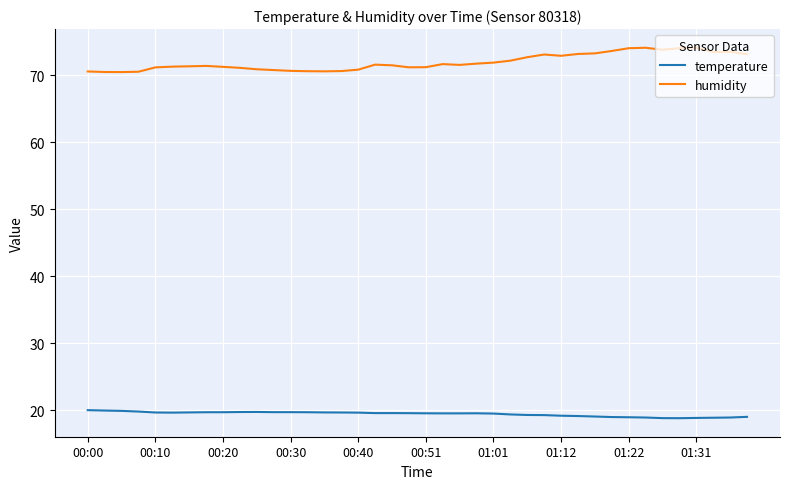

True or false: temperature and humidity intersect in this chart.

False